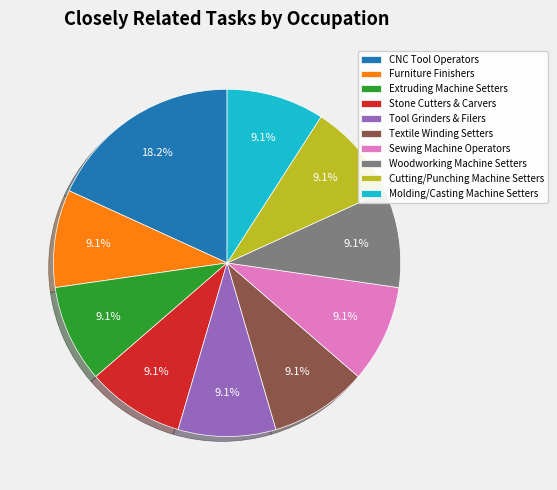

Which category has the biggest portion of the pie?

CNC Tool Operators